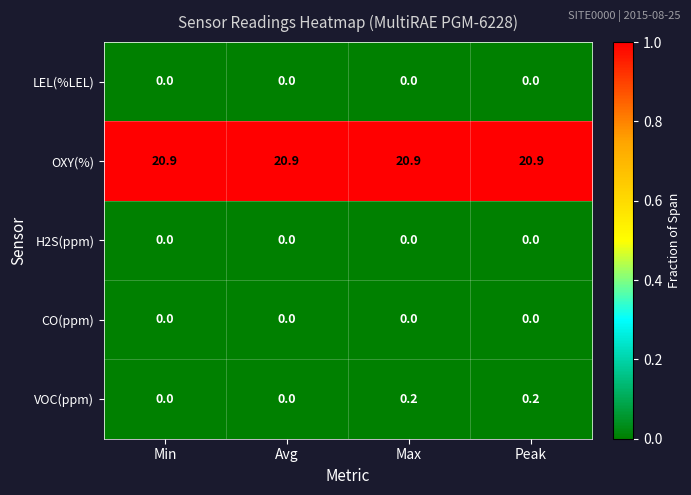

Reading right to left, transcribe all the data shown in this chart.

LEL(%LEL): 0.0	0.0	0.0	0.0
OXY(%): 20.9	20.9	20.9	20.9
H2S(ppm): 0.0	0.0	0.0	0.0
CO(ppm): 0.0	0.0	0.0	0.0
VOC(ppm): 0.2	0.2	0.0	0.0